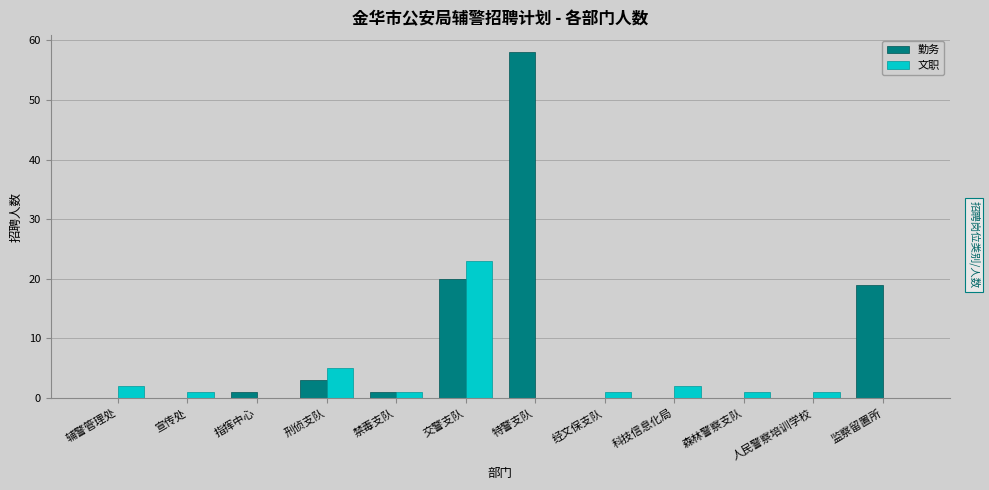

What is the sum of all 勤务 values?

102